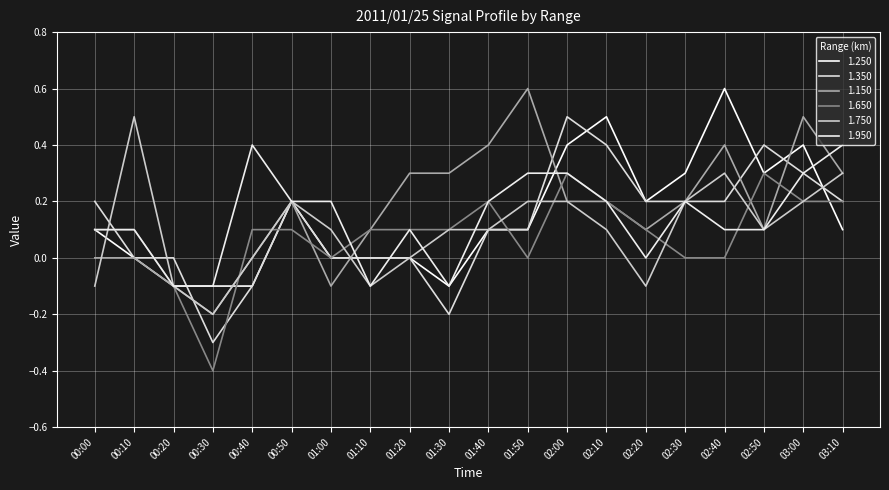

What position from the left is 00:10?

2